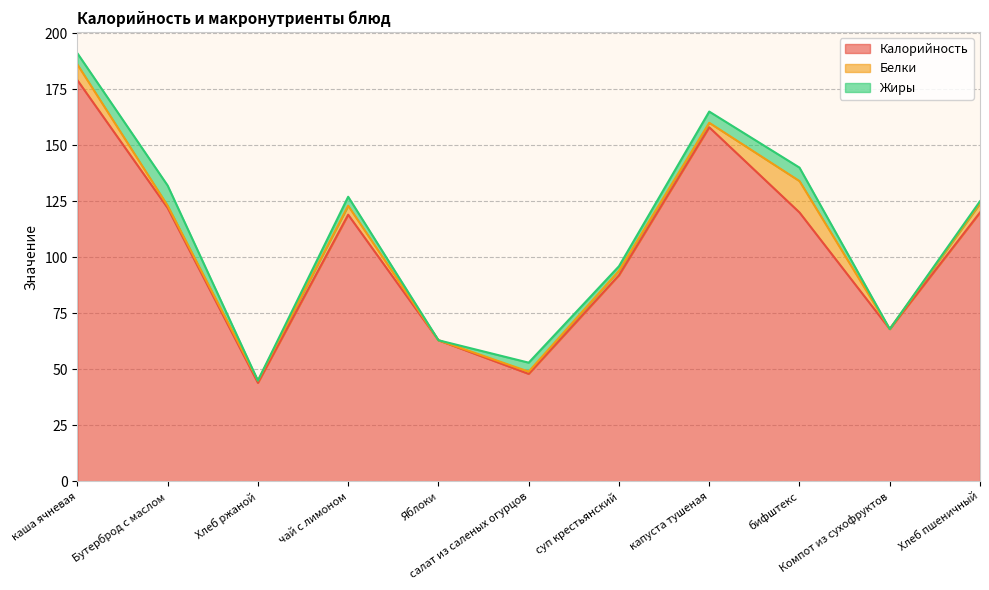

Read the Жиры value at капуста тушеная.

5